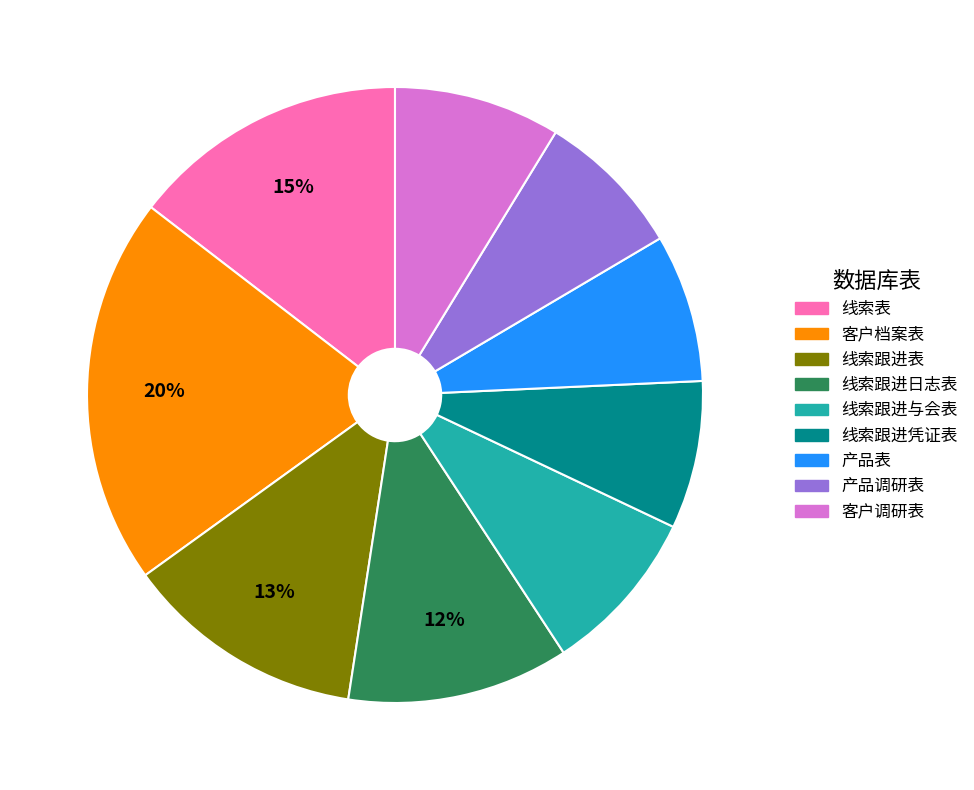

Does any single category account for the majority?

No